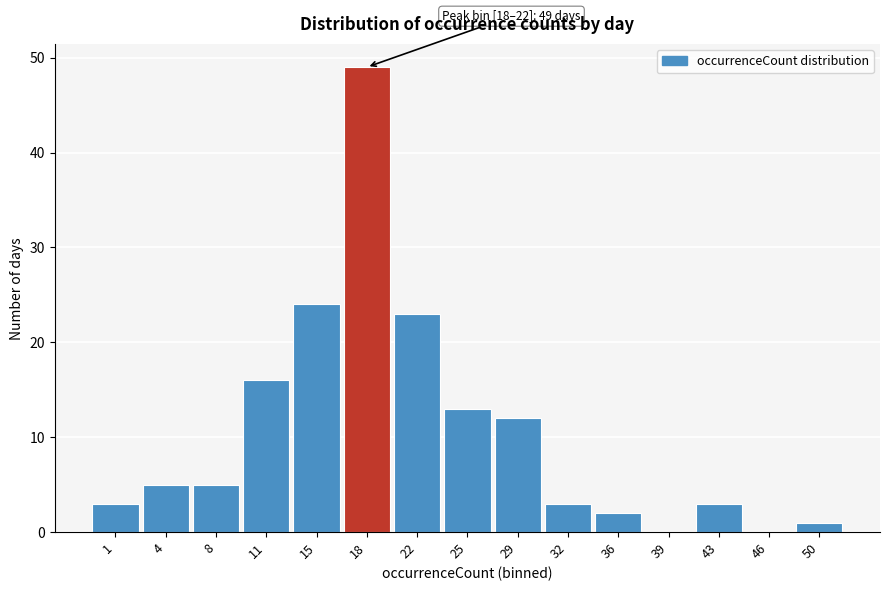

Reading left to right, extract all data points from this chart.

1=3	4=5	8=5	11=16	15=24	18=49	22=23	25=13	29=12	32=3	36=2	39=0	43=3	46=0	50=1